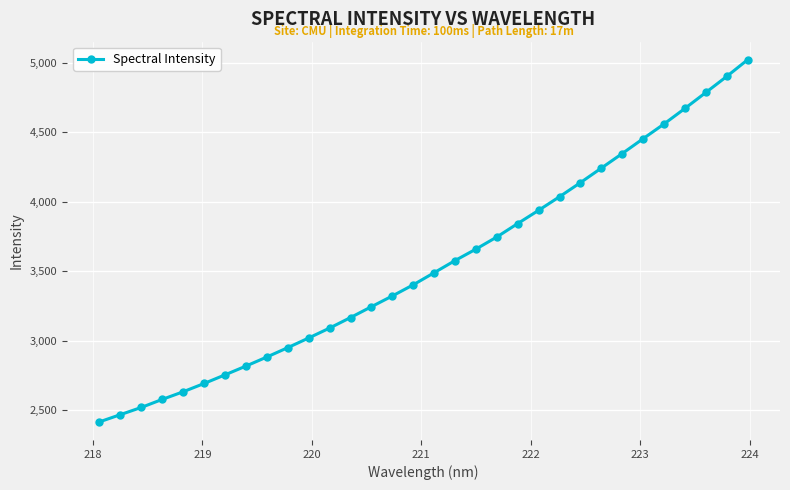

How many lines are shown in the chart?

1